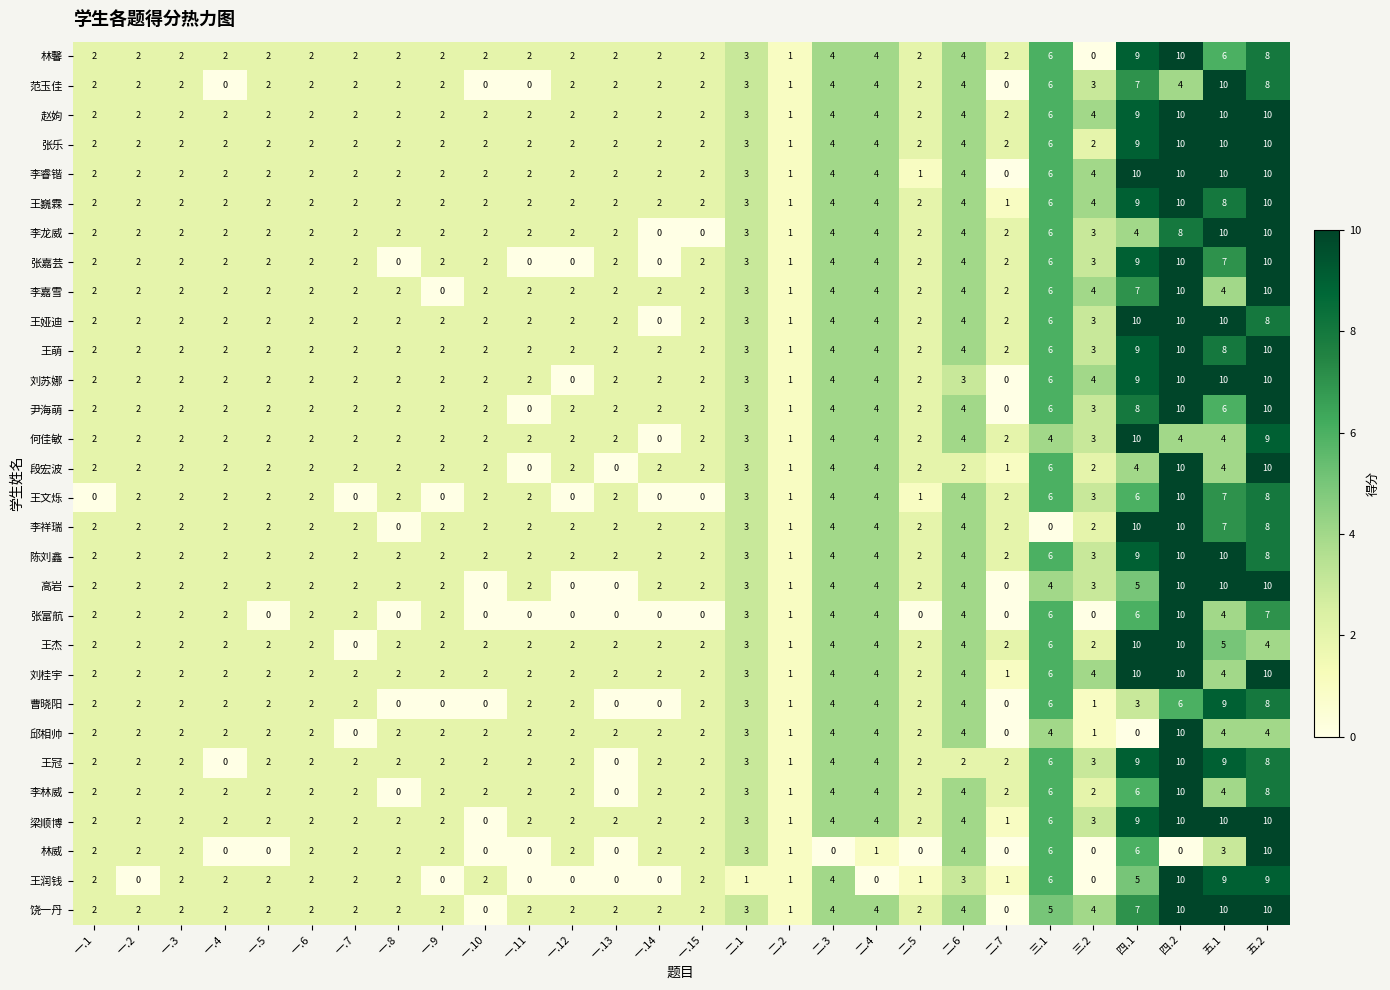

What is the average value of the 王杰 series?

3